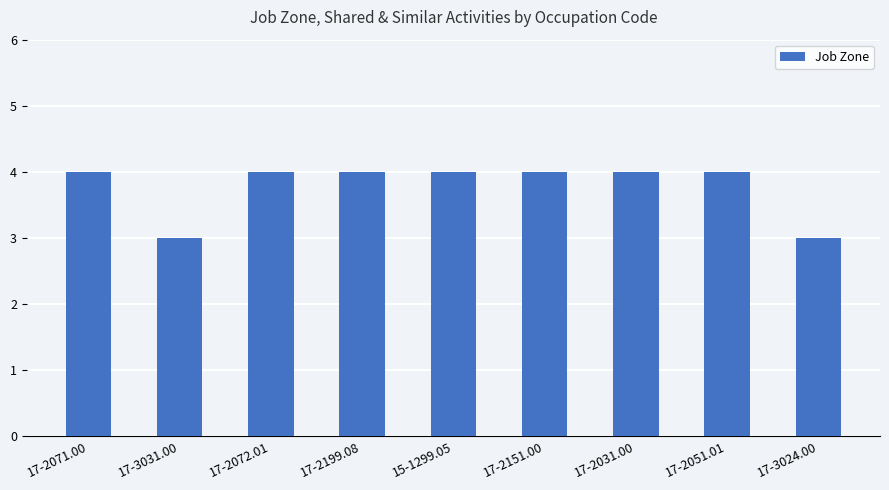

Read the value at 17-2151.00.

4